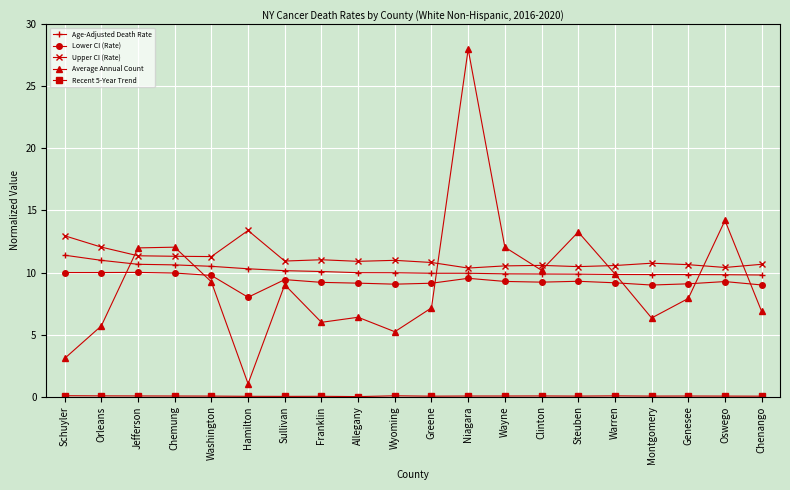

True or false: Lower CI (Rate) and Age-Adjusted Death Rate cross at least once.

False